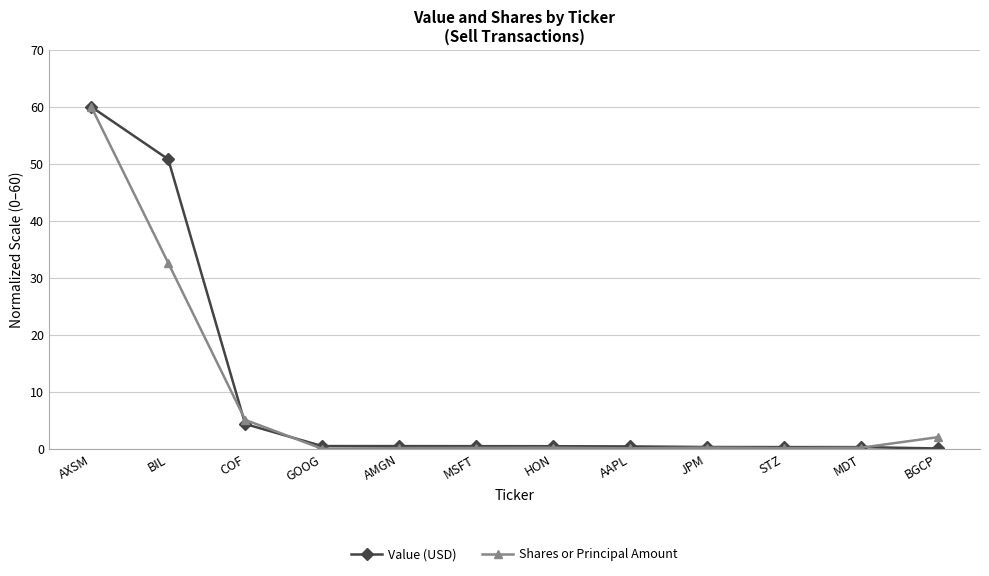

Is this an area chart (filled region under the line)?

No